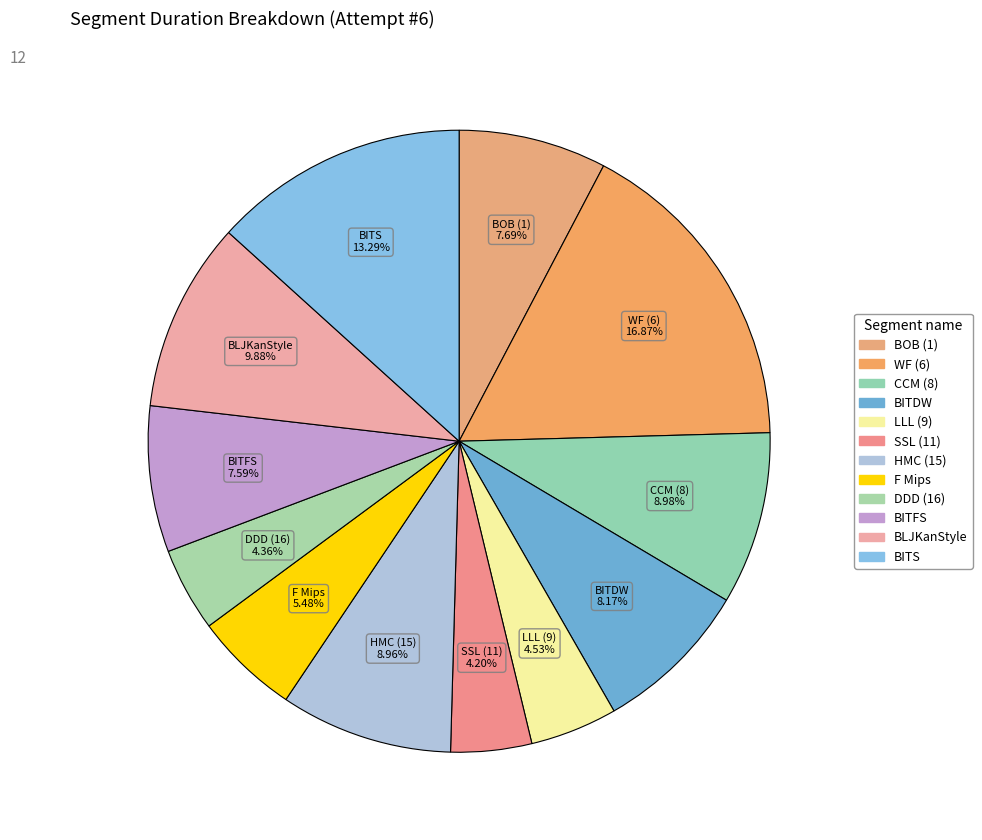

How many slices are in this pie chart?

12